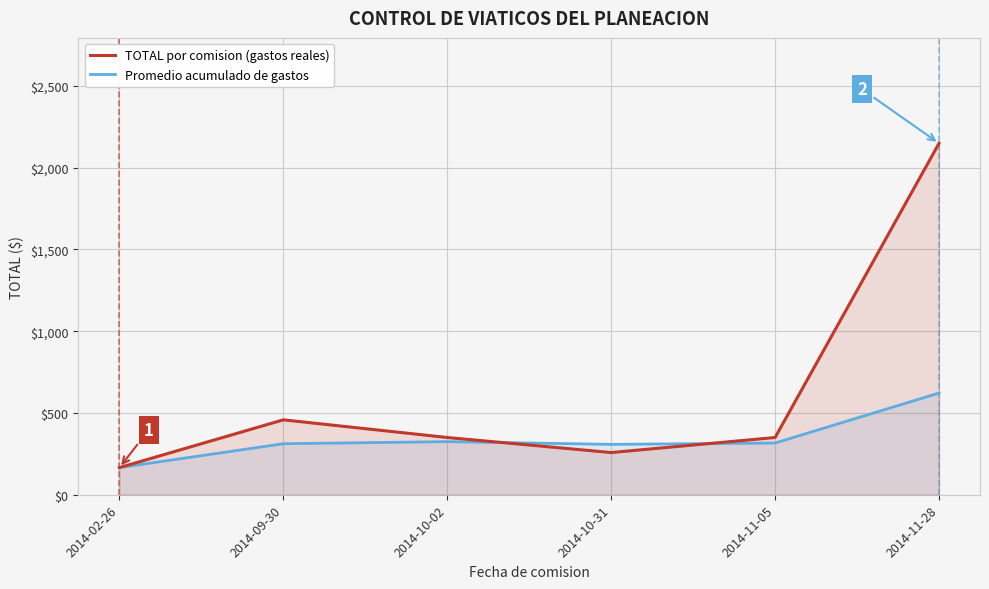

Reading left to right, what are all the values shown in this chart?

TOTAL por comision (gastos reales): 166.0	458.0	350.0	258.0	350.0	2148.8
Promedio acumulado de gastos: 166.0	312.0	324.7	308.0	316.4	621.8